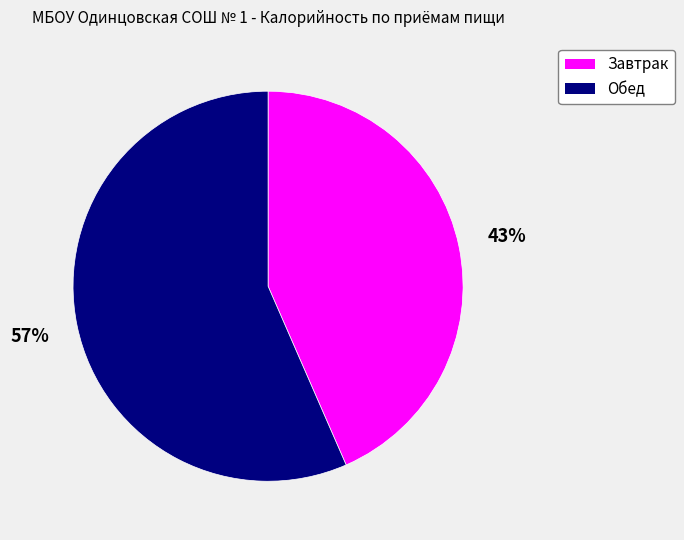

Which category accounts for the majority?

Обед